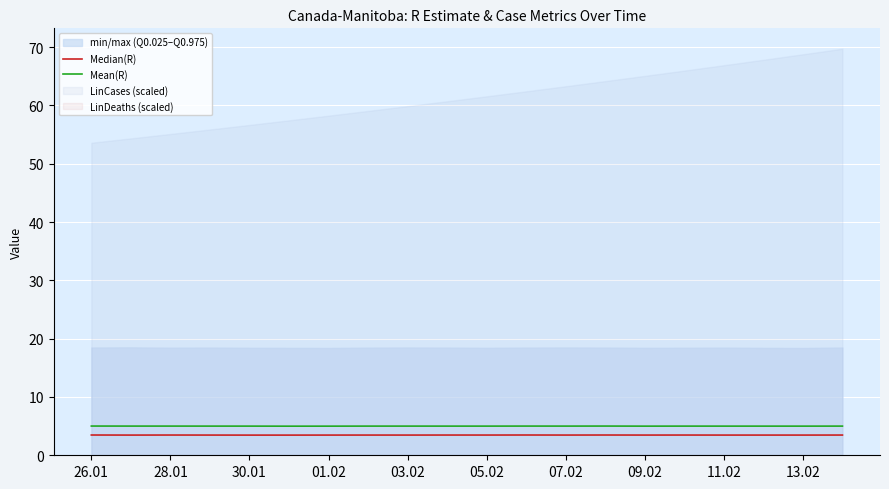

The Mean(R) series shows 8.9 at 26.01. True or false?

False